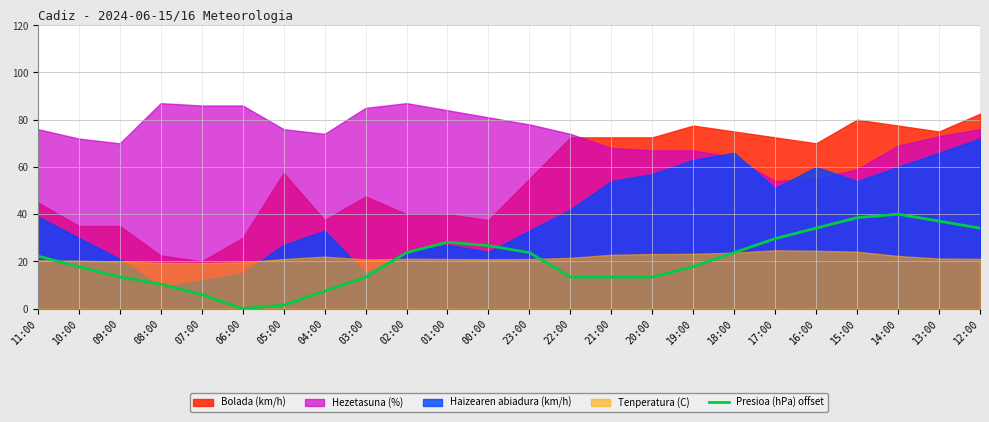

What is the value of the 1st point from the left?

22.2